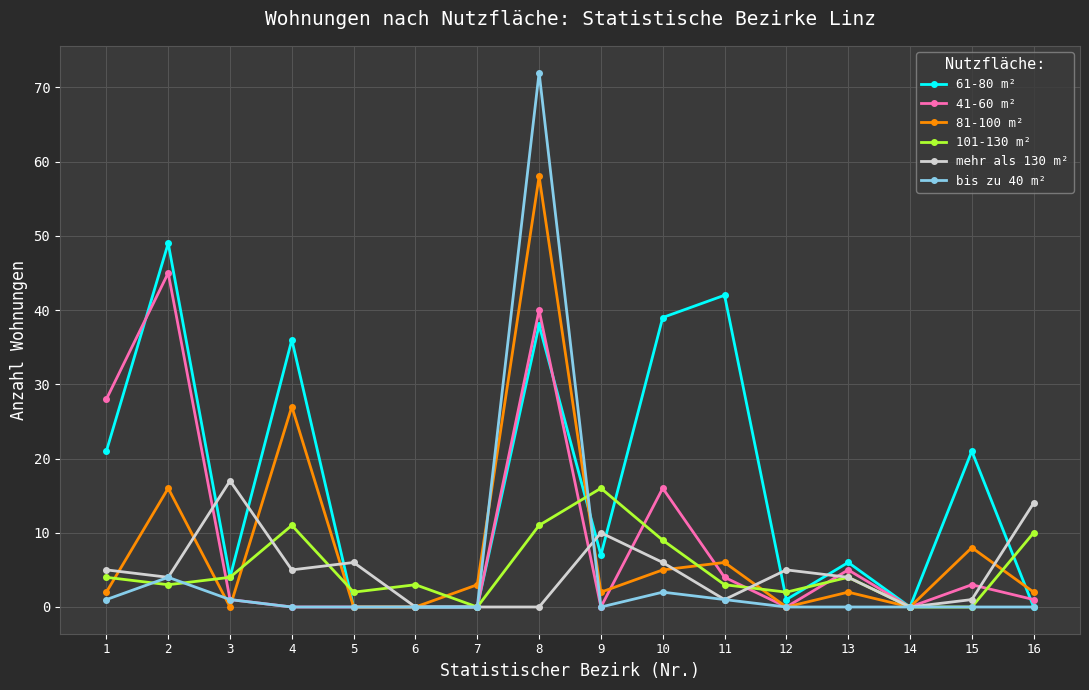

Is this an area chart (filled region under the line)?

No